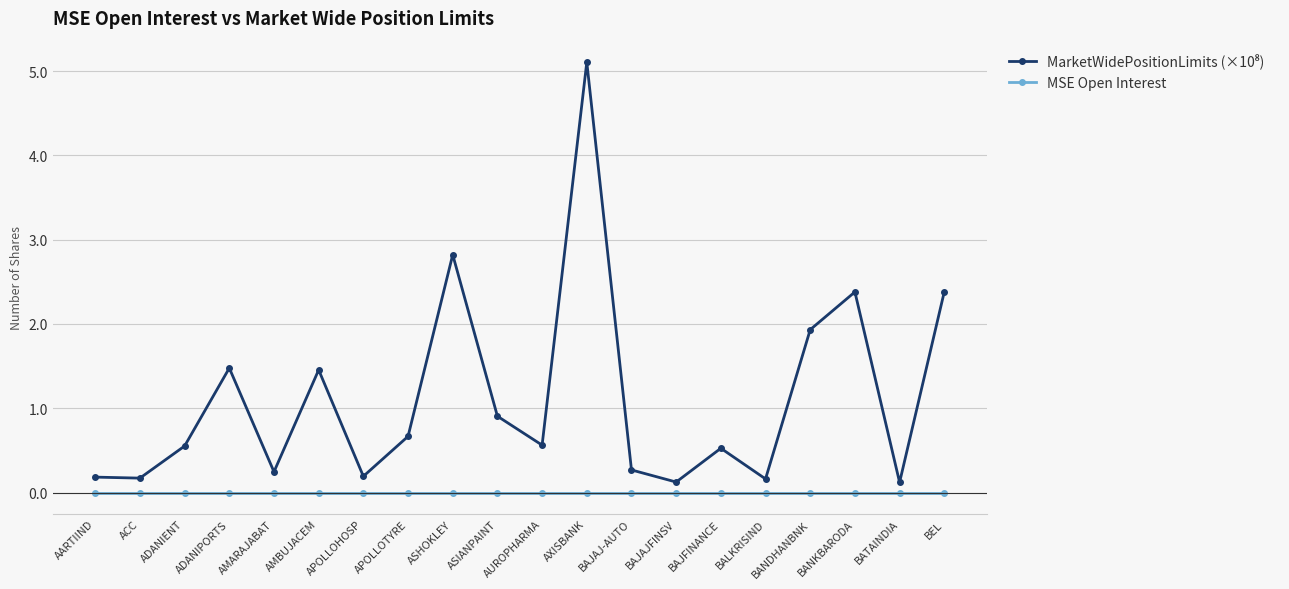

At which category is the sum across all series the highest?

AXISBANK